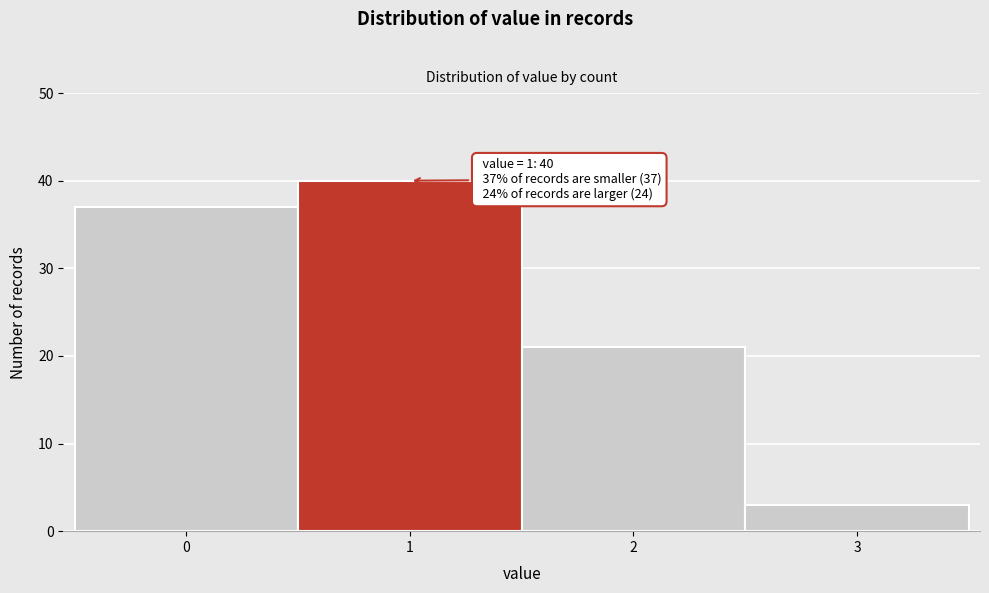

Reading left to right, list all the values displayed in this chart.

0=37	1=40	2=21	3=3